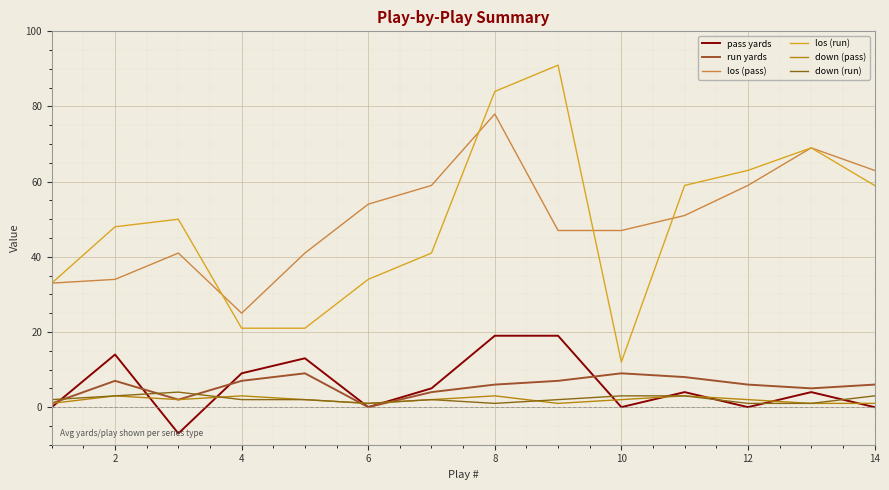

In run yards, how many points are higher than both neighbors (excluding endpoints)?

3